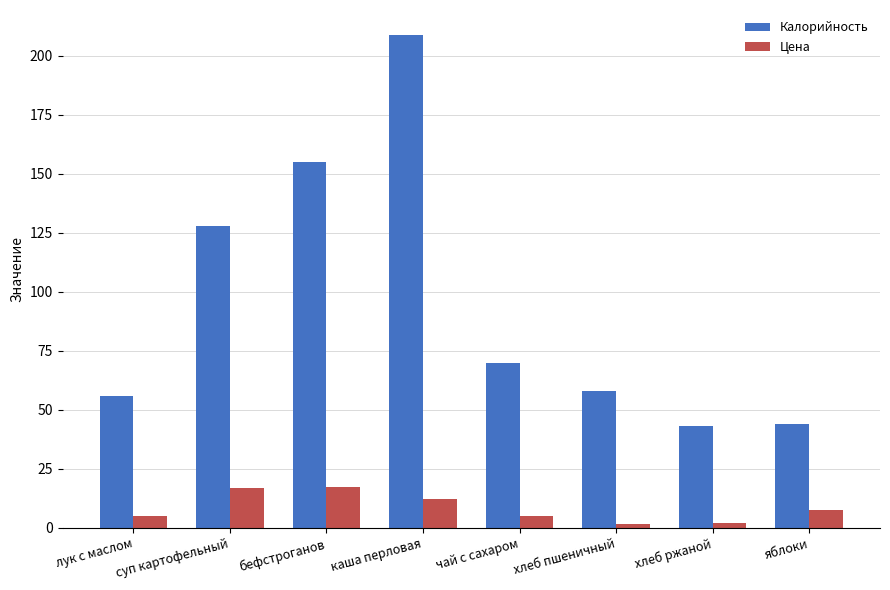

Rank the series by their maximum value, from lowest to highest.

Цена, Калорийность